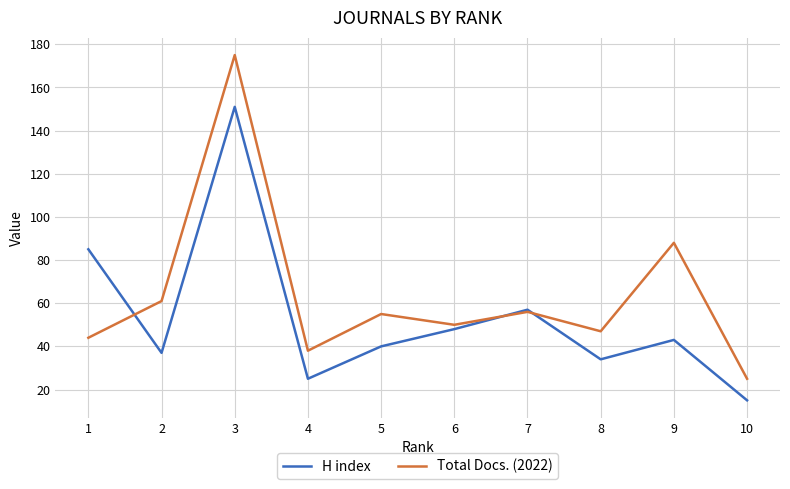

What is the average value of the Total Docs. (2022) series?

64